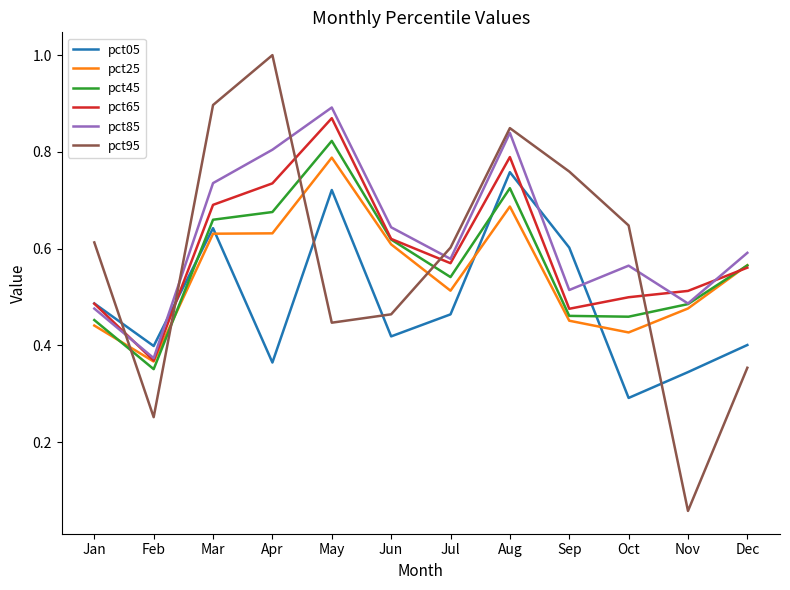

Which series has the largest total across all categories?

pct85